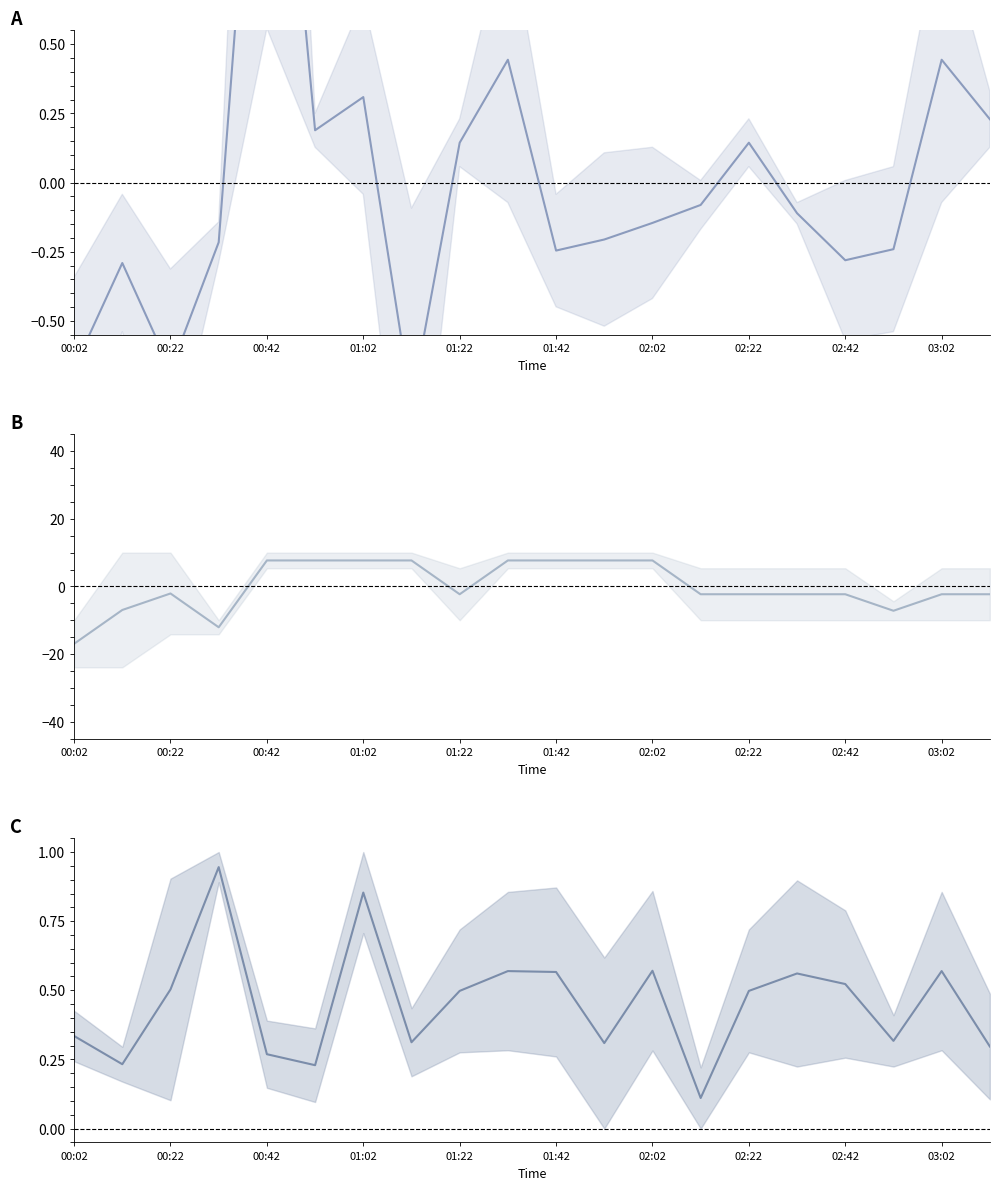

The value of Signal at 11 is 12.6. True or false?

False